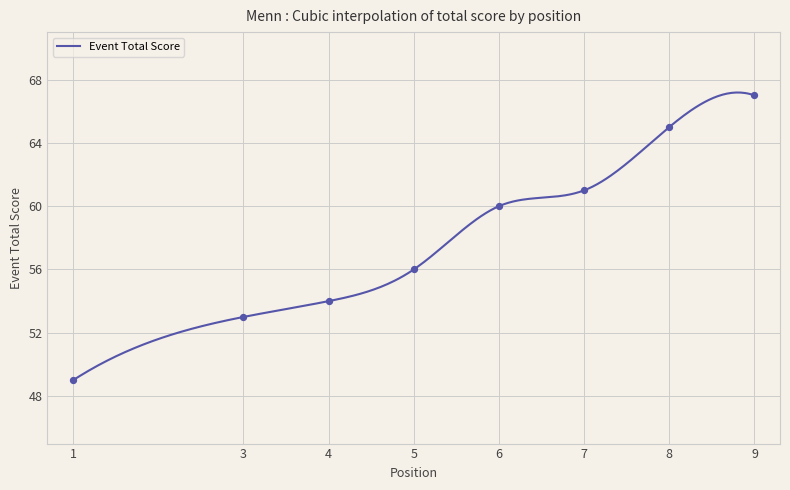

Approximately how many times larger is the value at 6 compared to 7?

1.0